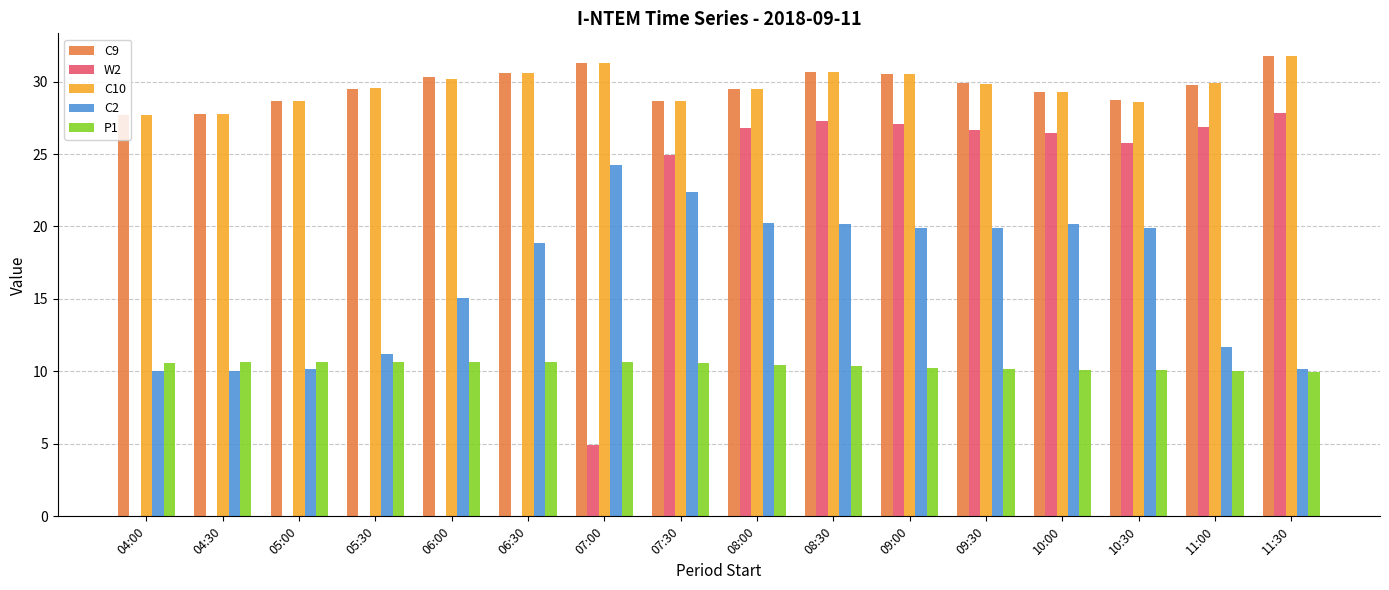

What is the highest value of the C9 series?

31.7